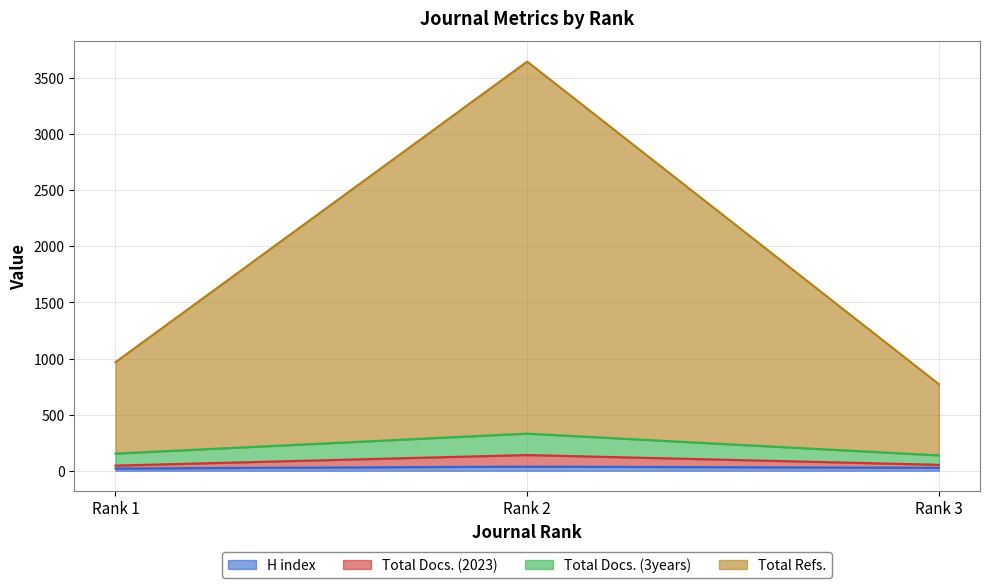

Which series has the largest range (max minus min)?

Total Refs.